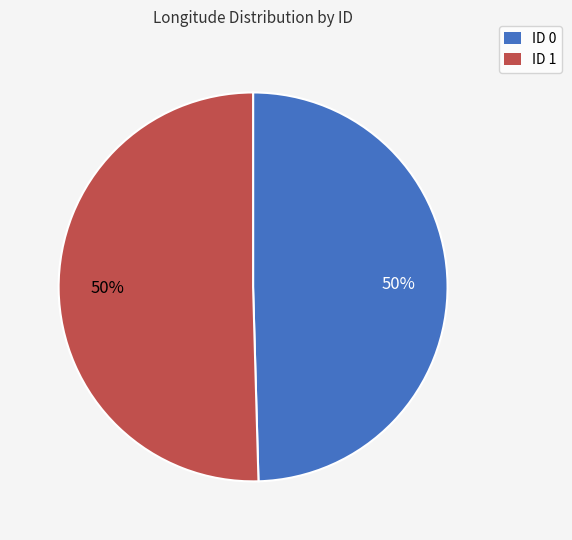

To the nearest percent, what is the combined percentage of ID 1 and ID 0?

100%